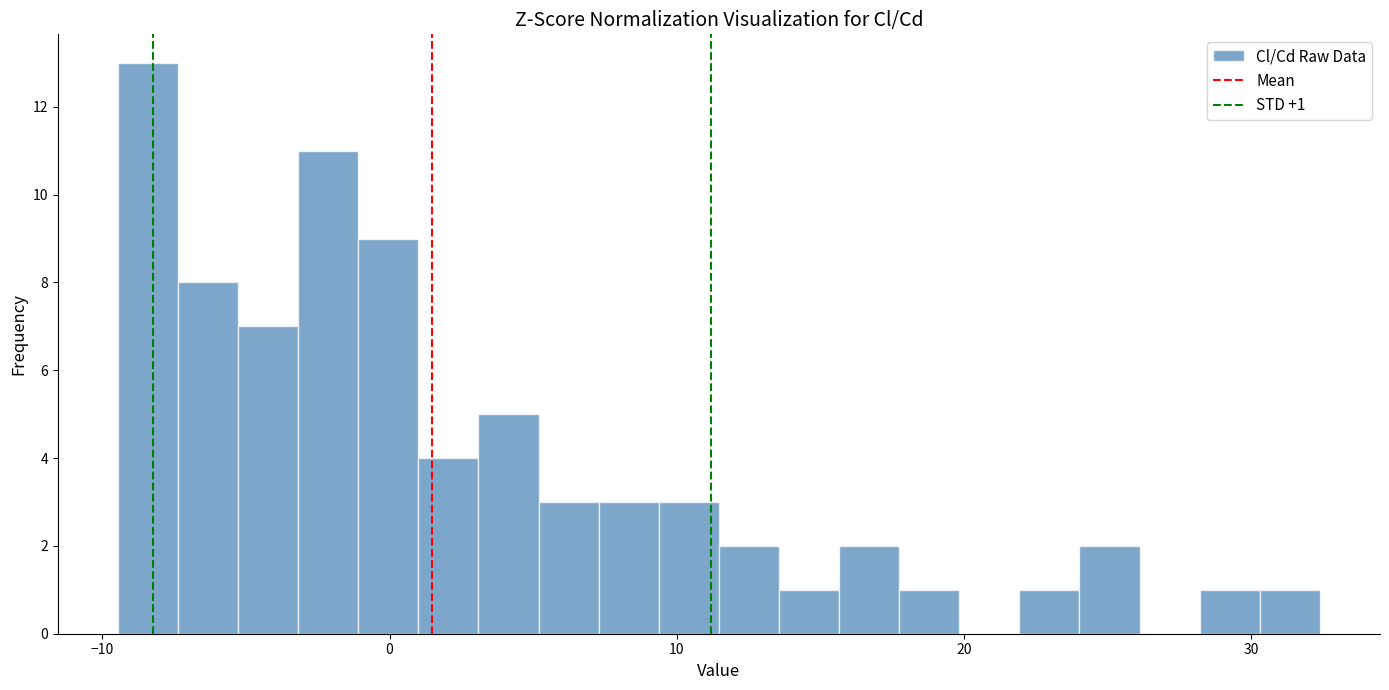

Around what value on the x-axis is the tallest bar? Give the approximate position of its centre, as read against the axis.

-8